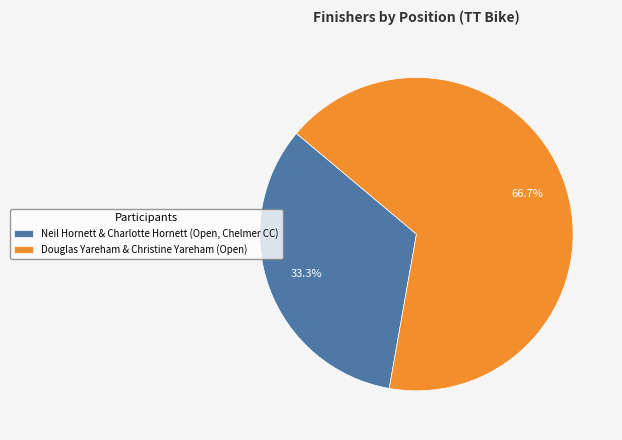

Which category has the smallest portion of the pie?

Neil Hornett & Charlotte Hornett (Open, Chelmer CC)